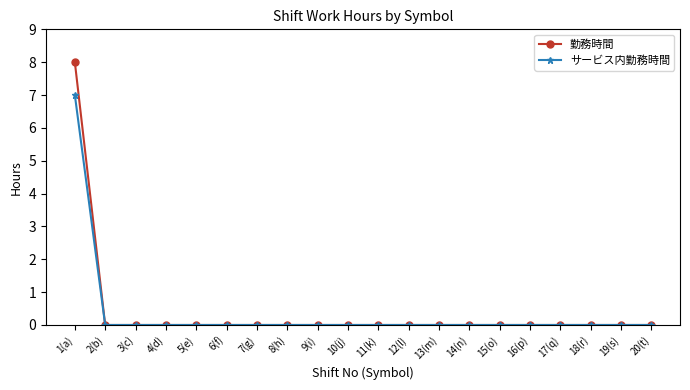

At how many categories does at least one series exceed 2?

1